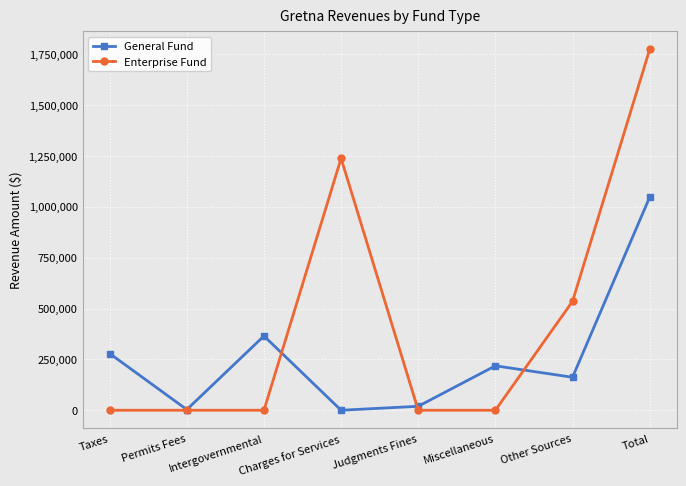

What is the sum of all Enterprise Fund values?

3545964